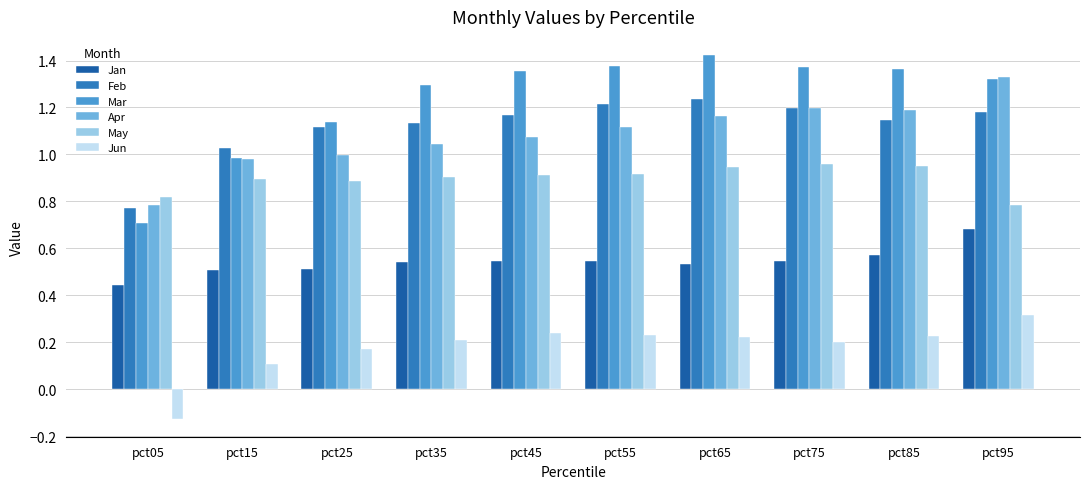

What is the total value across all series at pct45?

5.3